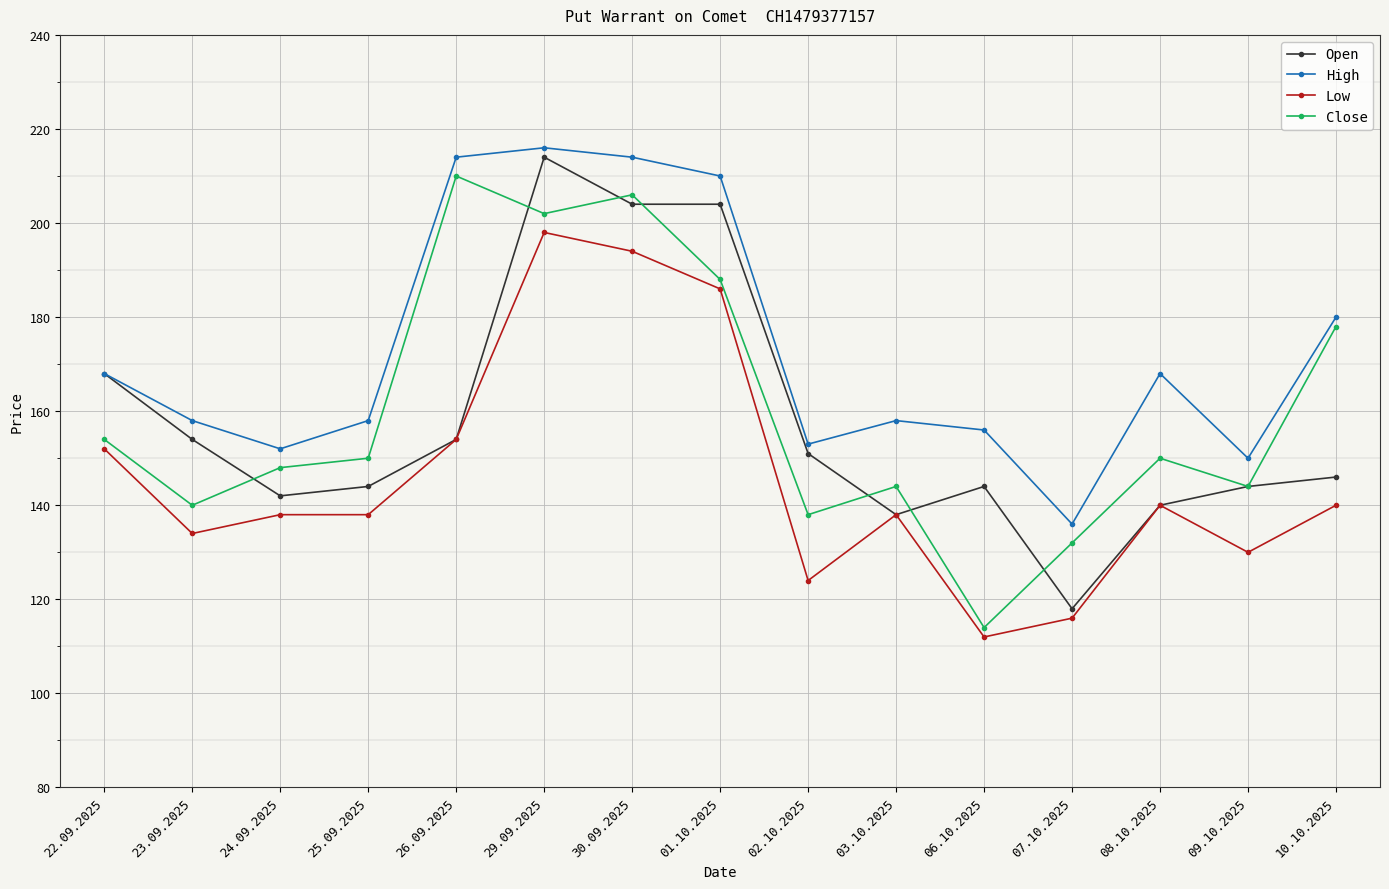

At which category is the sum across all series the highest?

29.09.2025